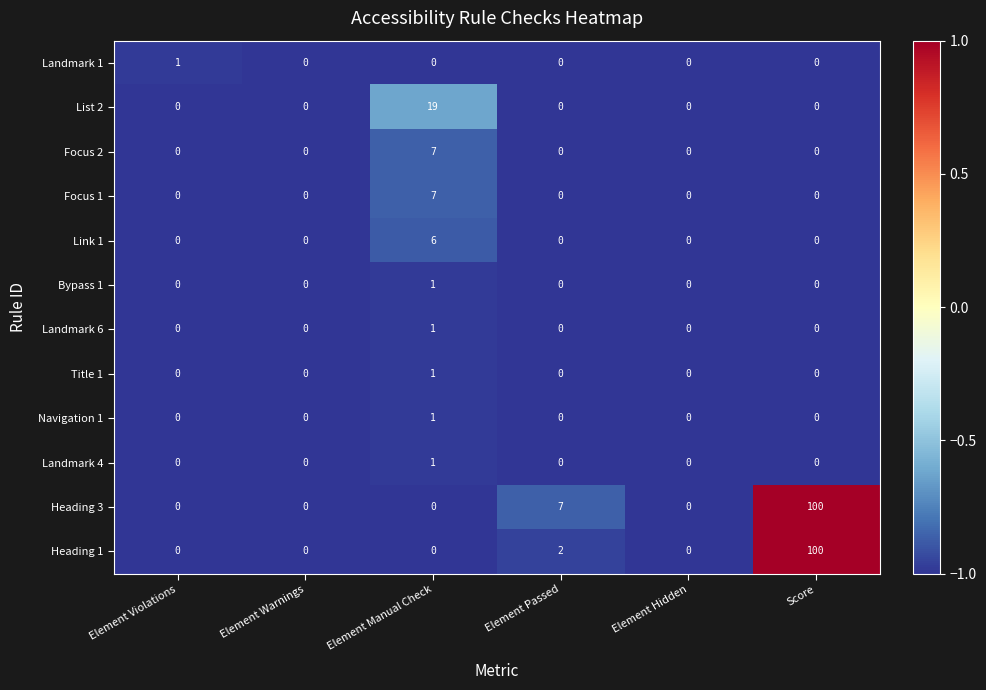

Which series has the largest total across all categories?

Heading 3